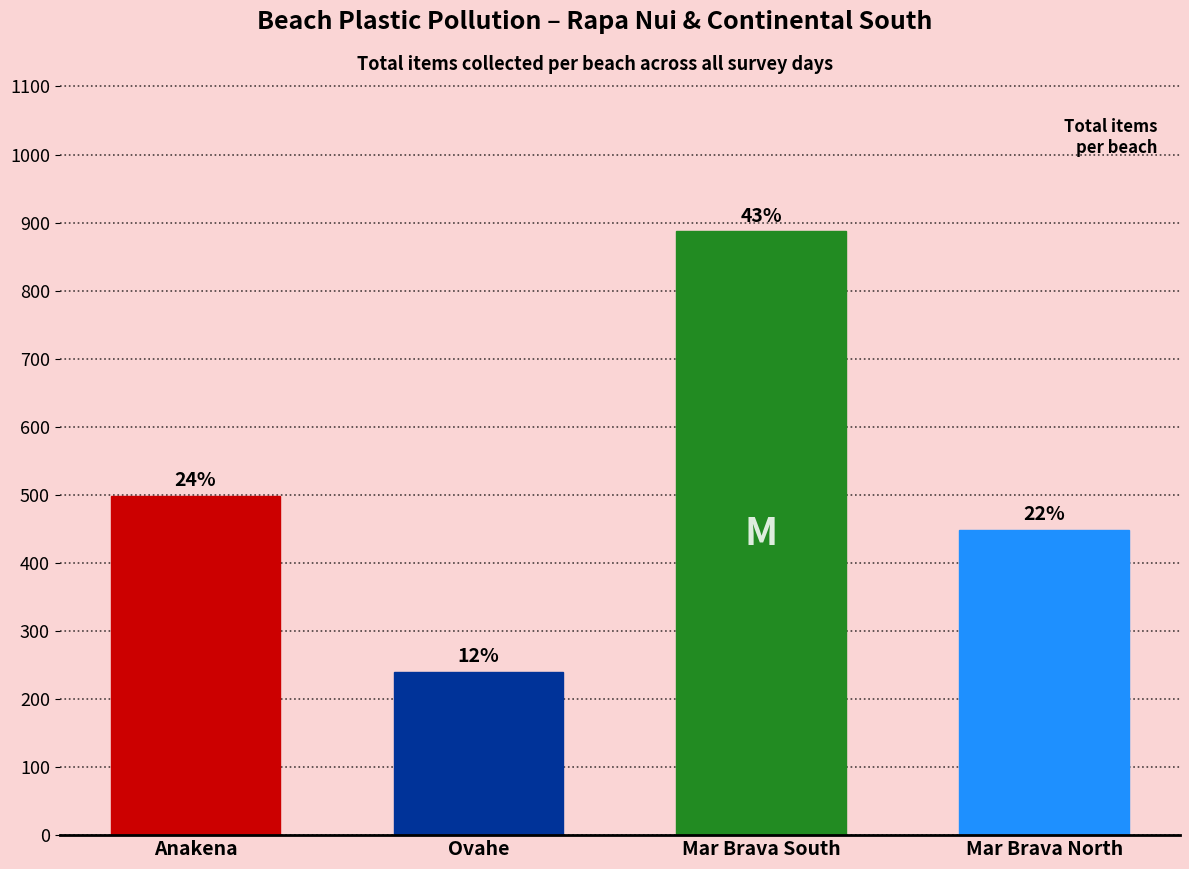

Rank the categories by value from highest to lowest.

Mar Brava South, Anakena, Mar Brava North, Ovahe